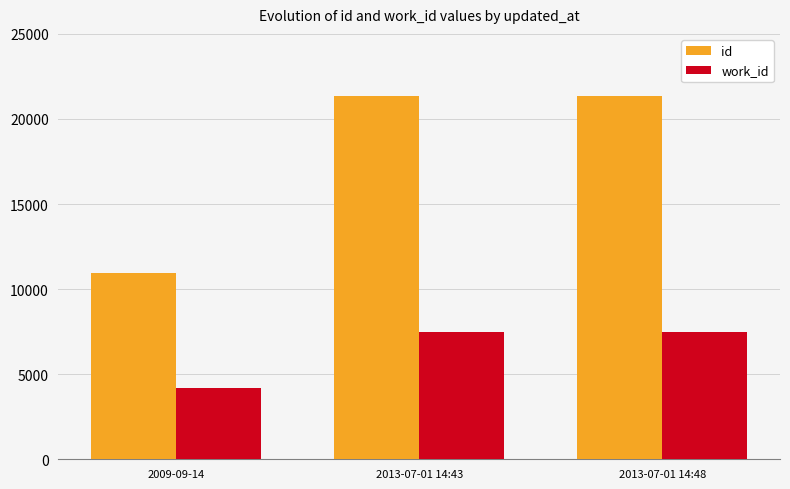

What is the label of the 3rd bar from the left?

2013-07-01 14:48